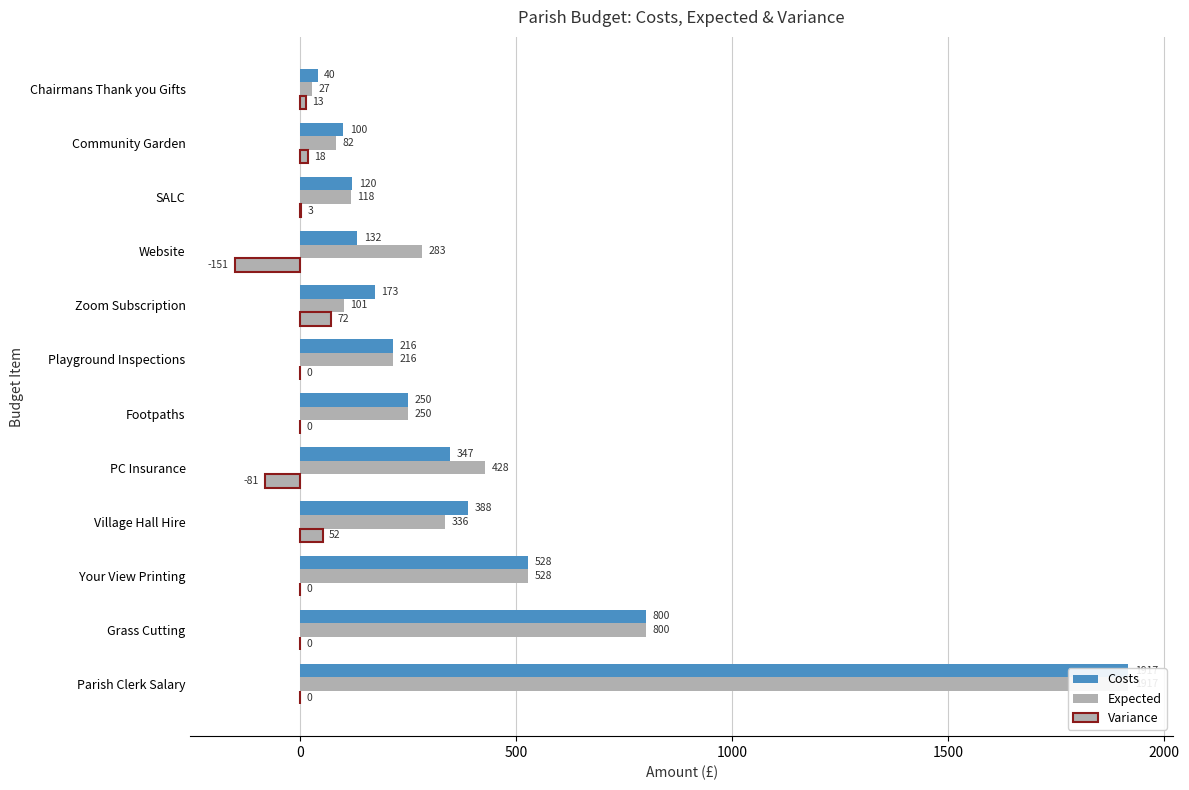

Between Grass Cutting and Website, which series saw the biggest shift?

Costs